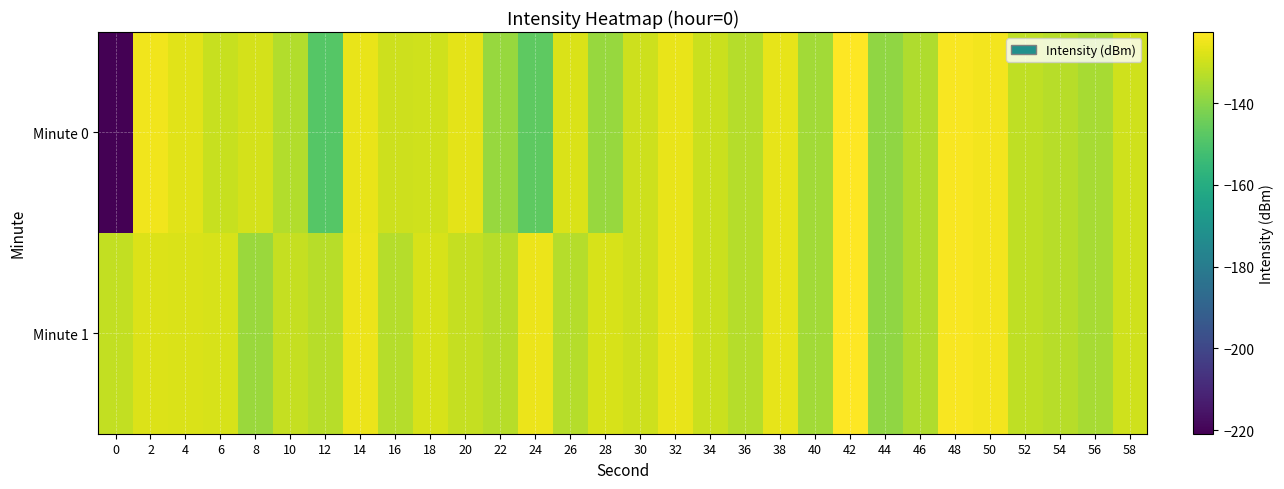

What is the total value across all series at 8?

-266.4